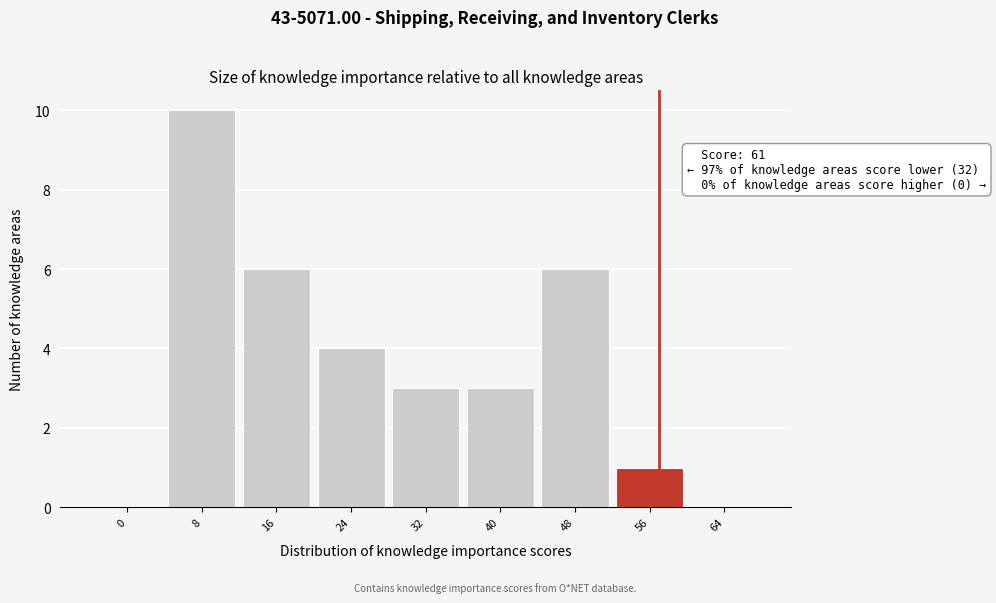

Reading left to right, extract all data points from this chart.

0=0	8=10	16=6	24=4	32=3	40=3	48=6	56=1	64=0